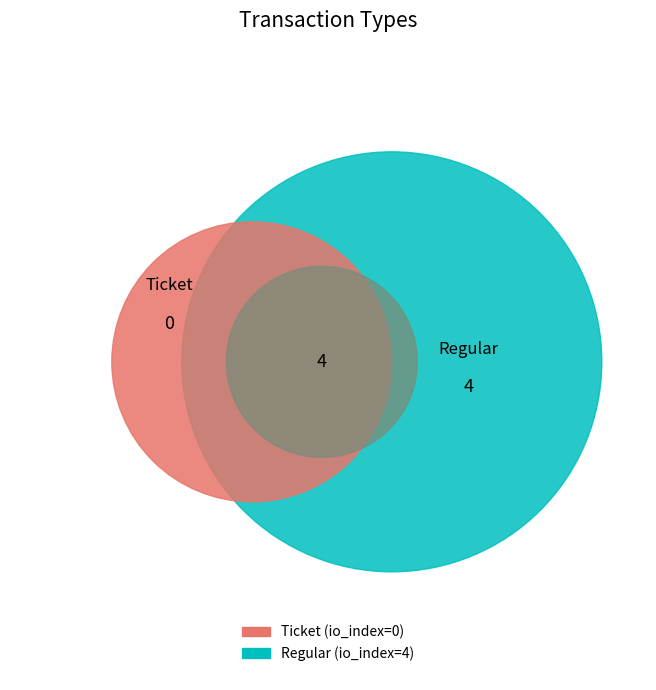

How many segments does this pie chart have?

2